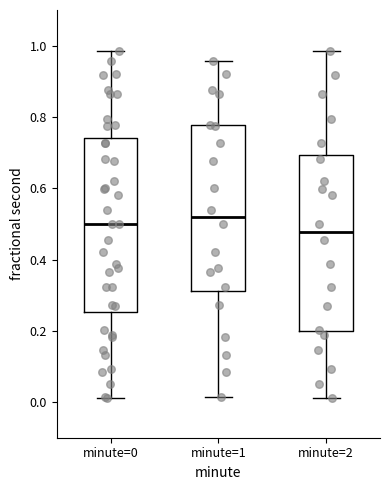

Reading left to right, read every box against the y-axis: the position of its median line, the range the box covers, and the ends of its whiskers. The values are not printed on the chart, so give them approximately, as read against the axis.

minute=0: median 0.50, box 0.26 to 0.74, whiskers 0.02 to 0.98
minute=1: median 0.52, box 0.32 to 0.78, whiskers 0.02 to 0.96
minute=2: median 0.48, box 0.20 to 0.70, whiskers 0.02 to 0.98